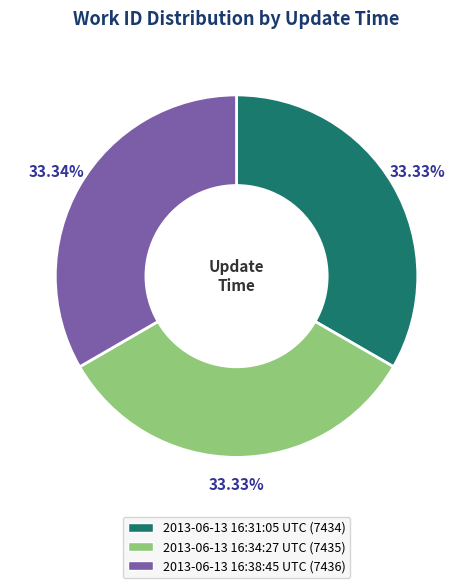

Combined, what portion of the pie is 2013-06-13 16:38:45 UTC and 2013-06-13 16:31:05 UTC?

66.7%